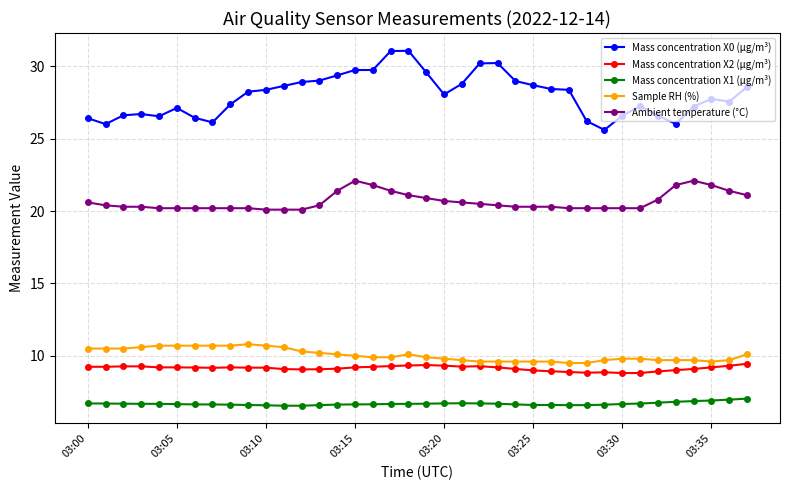

What is the average value of the Mass concentration X2 (μg/m³) series?

9.1